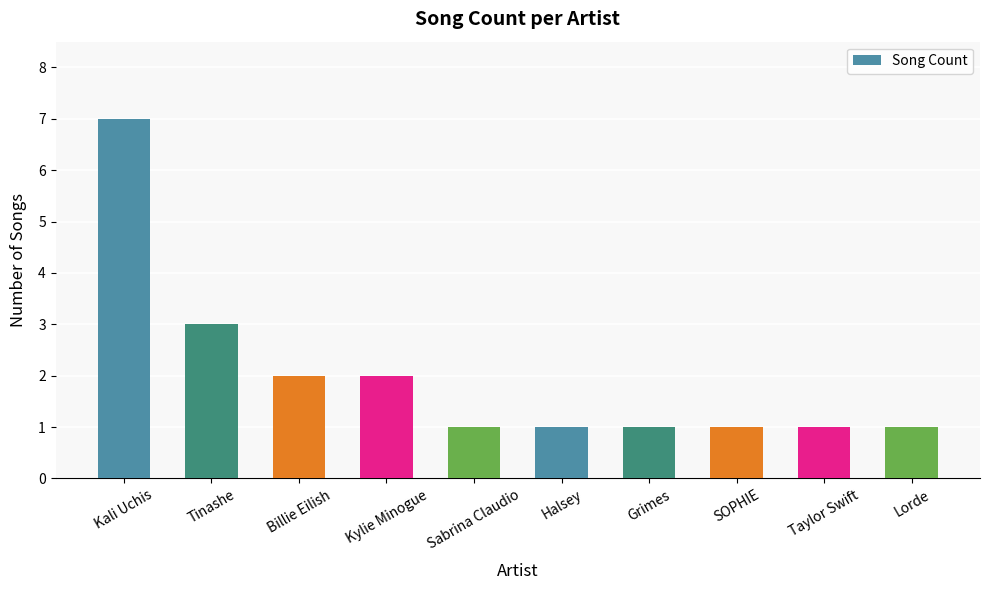

True or false: the data shows 2 at Kylie Minogue.

True